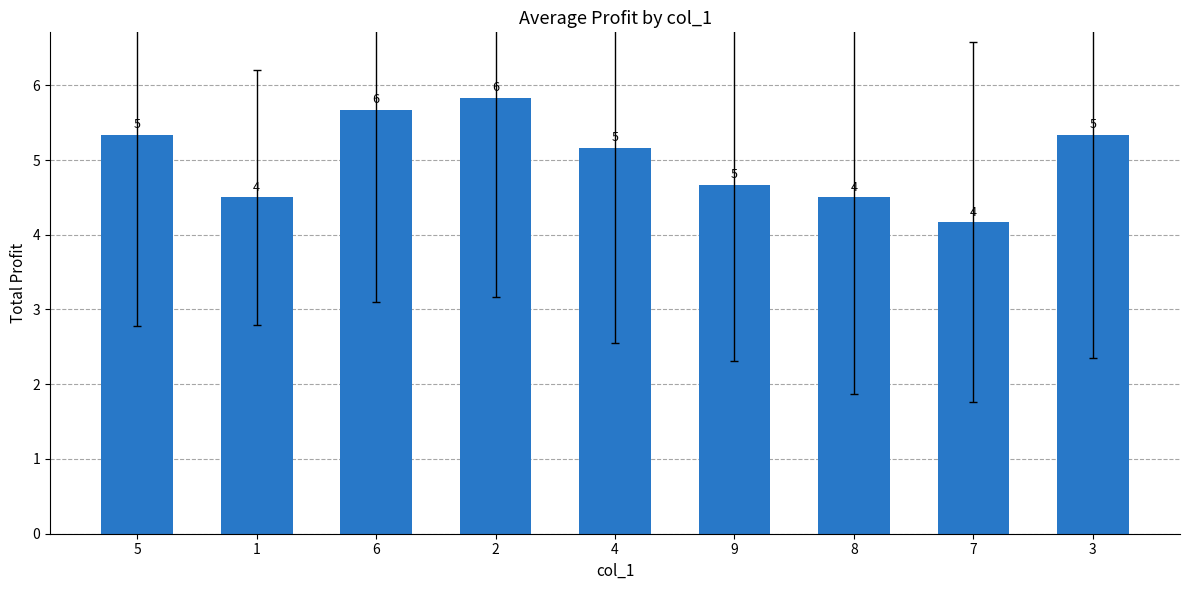

Are the bars grouped side by side (vs. stacked)?

No